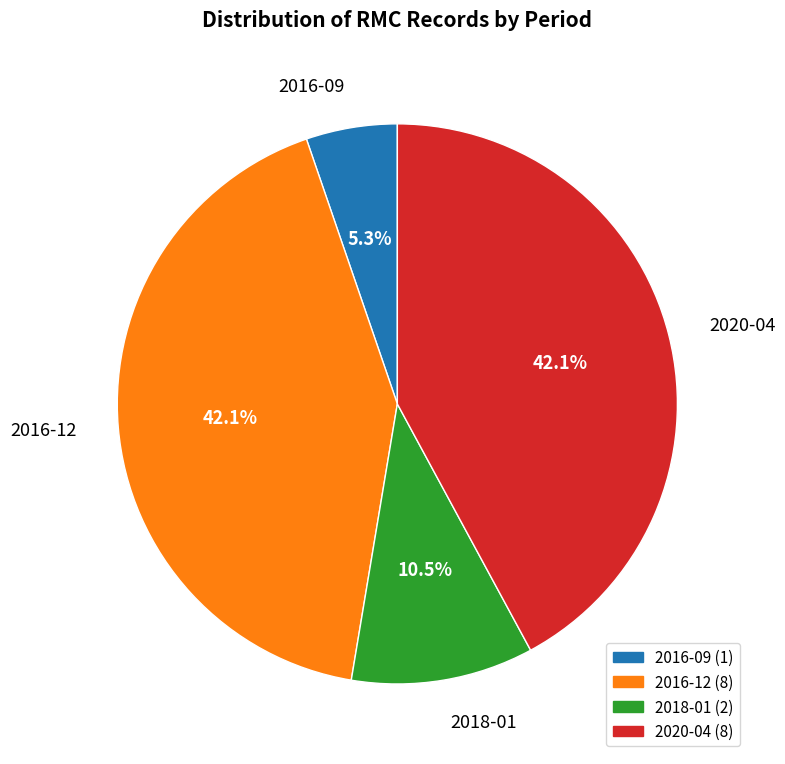

To the nearest percent, what is the difference between the 2016-09 and 2016-12 slice percentages?

37%